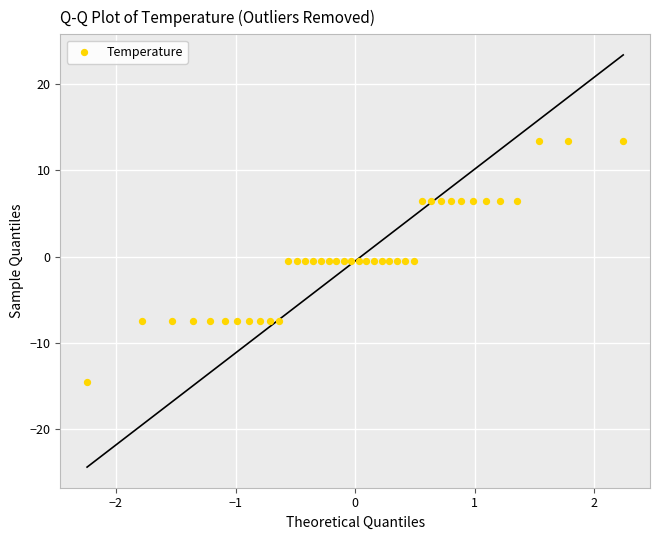

What is the range of X values (max minus min)?

4.5